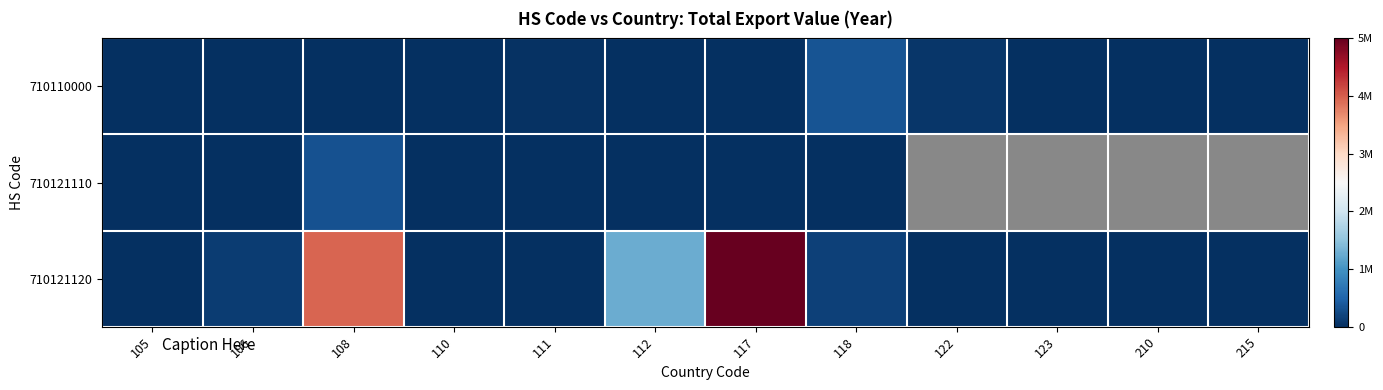

List the series in order of their peak value, highest first.

710121120, 710110000, 710121110